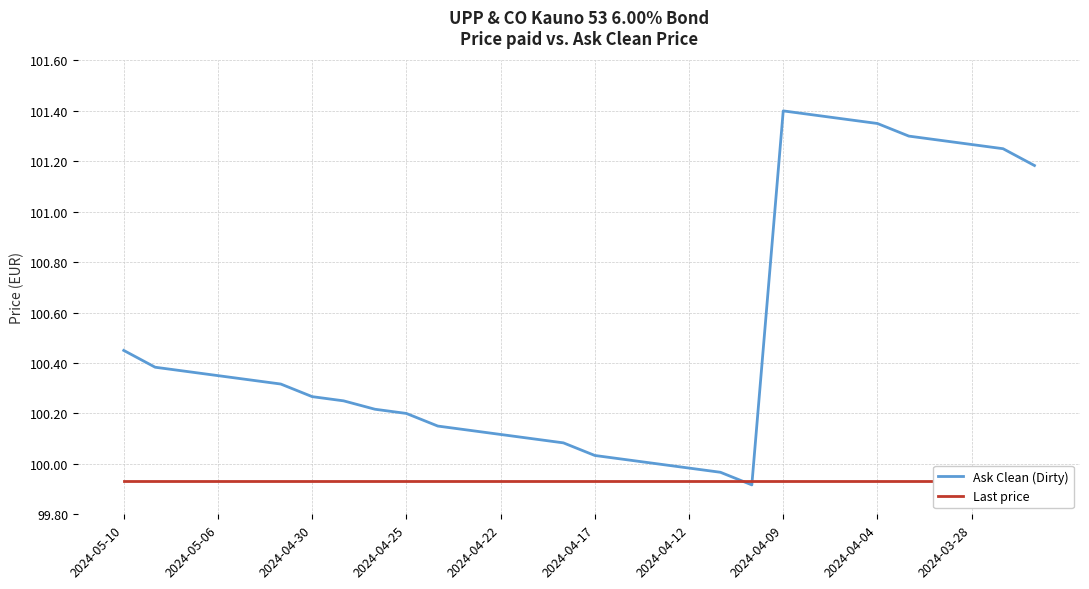

The Ask Clean (Dirty) series shows 47.8 at 2024-03-28. True or false?

False